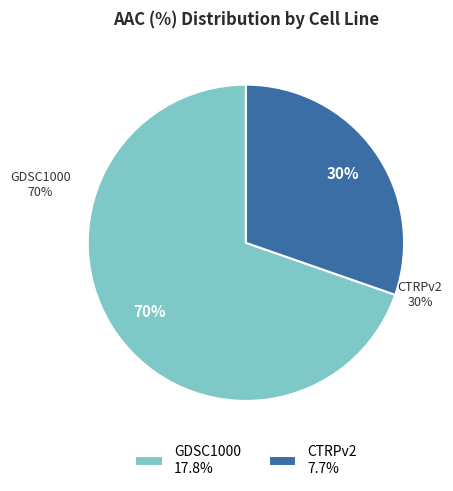

Does any single category account for the majority?

Yes